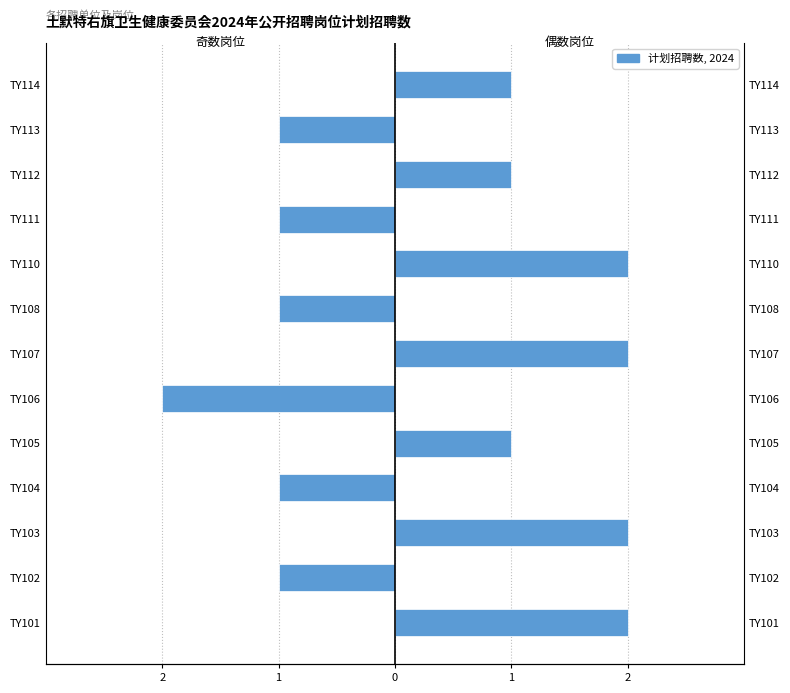

Is it true that the value at TY106 is -2?

True